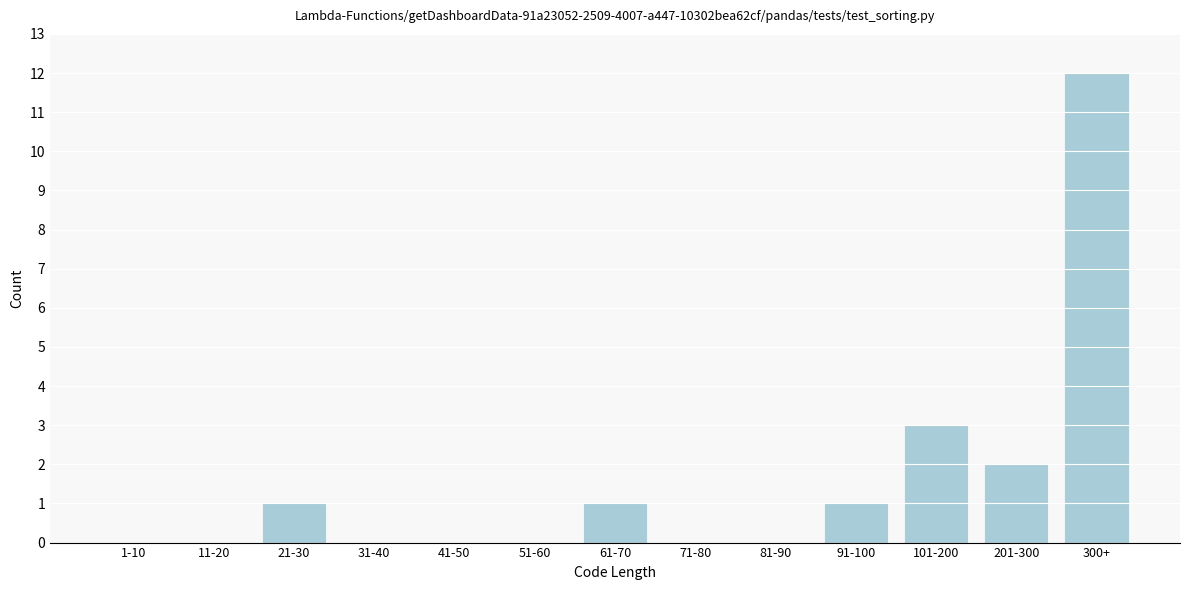

Reading right to left, extract all data points from this chart.

300+=12	201-300=2	101-200=3	91-100=1	81-90=0	71-80=0	61-70=1	51-60=0	41-50=0	31-40=0	21-30=1	11-20=0	1-10=0